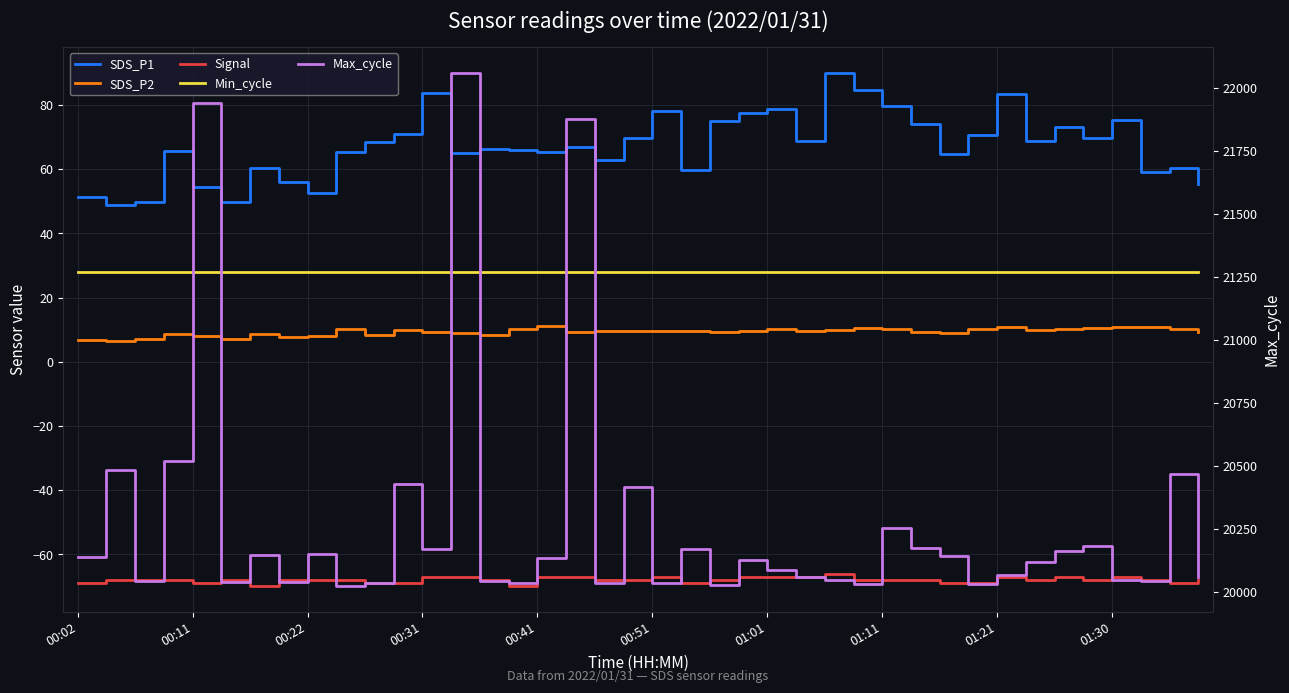

What is the sum of all Min_cycle values?

1120.0